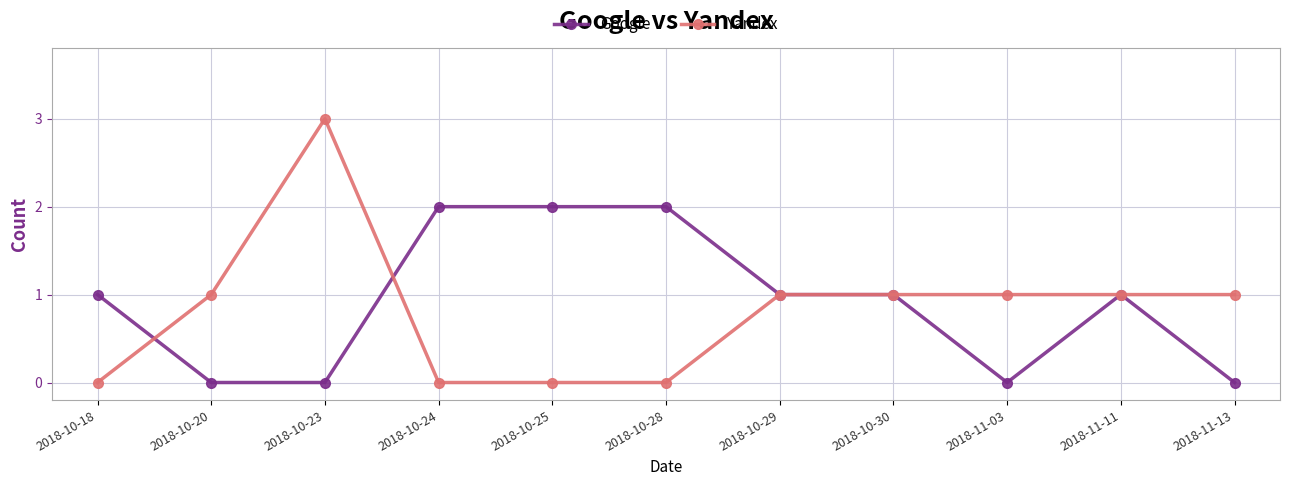

What is the difference between the maximum and minimum values in the Google series?

2